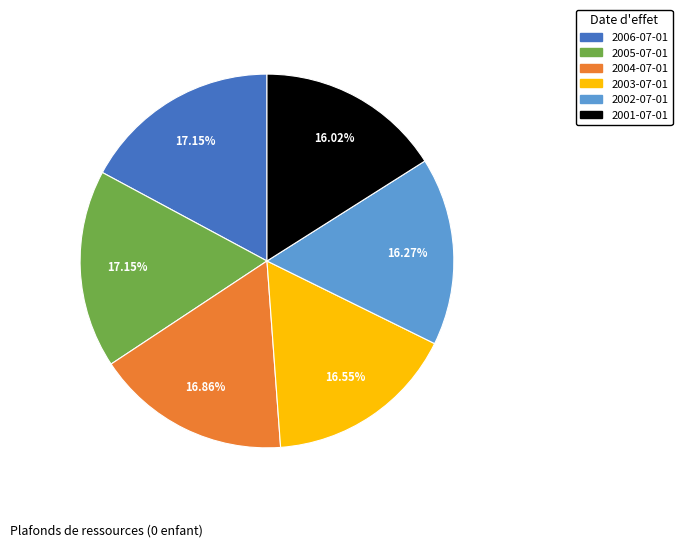

Approximately how many times larger is the value at 2002-07-01 compared to 2001-07-01?

1.0